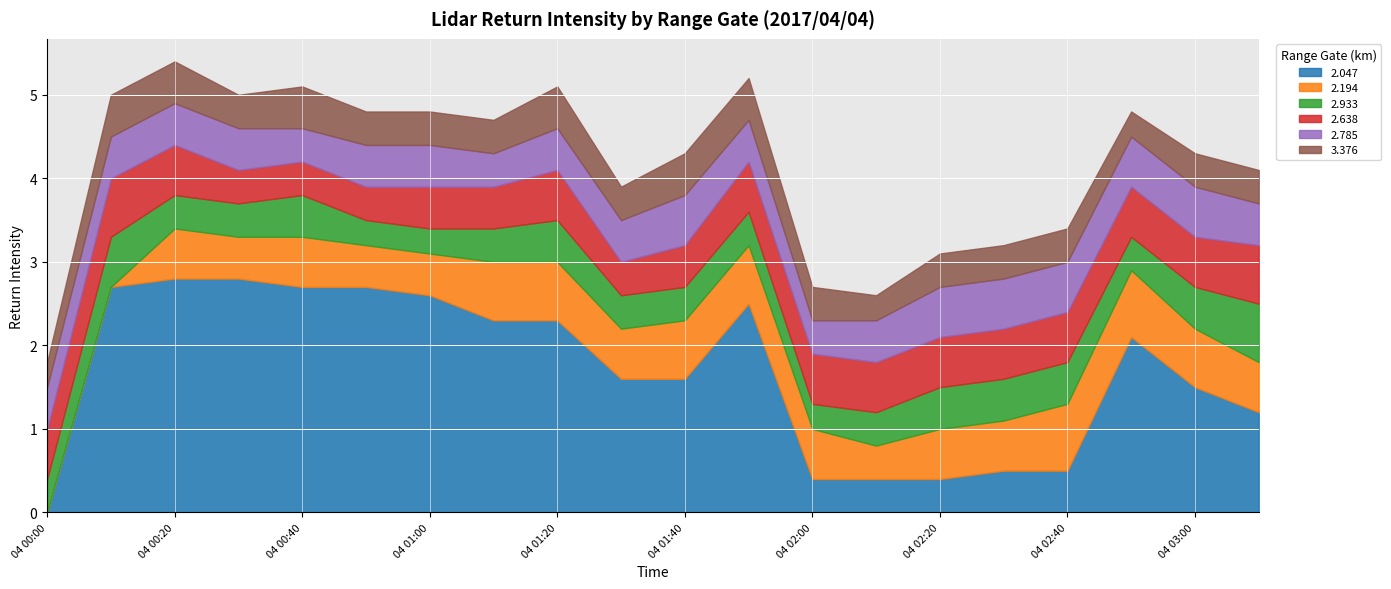

Which has a higher value, 04 00:20 or 04 01:10?

04 00:20